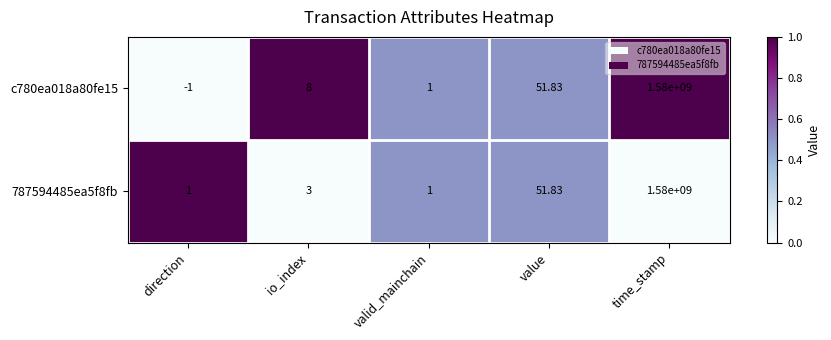

List the labels in order of c780ea018a80fe15 value, largest first.

time_stamp, value, io_index, valid_mainchain, direction